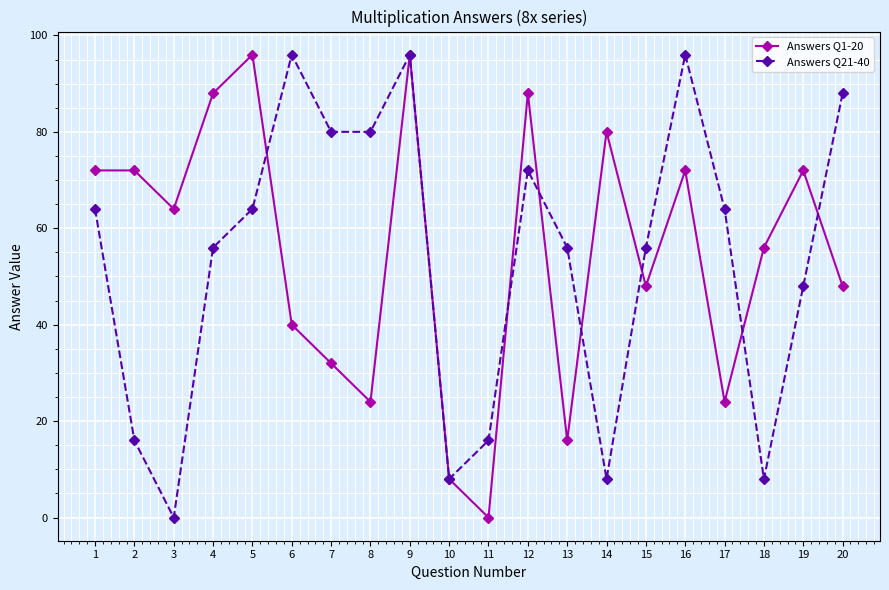

At how many categories does at least one series exceed 44?

18